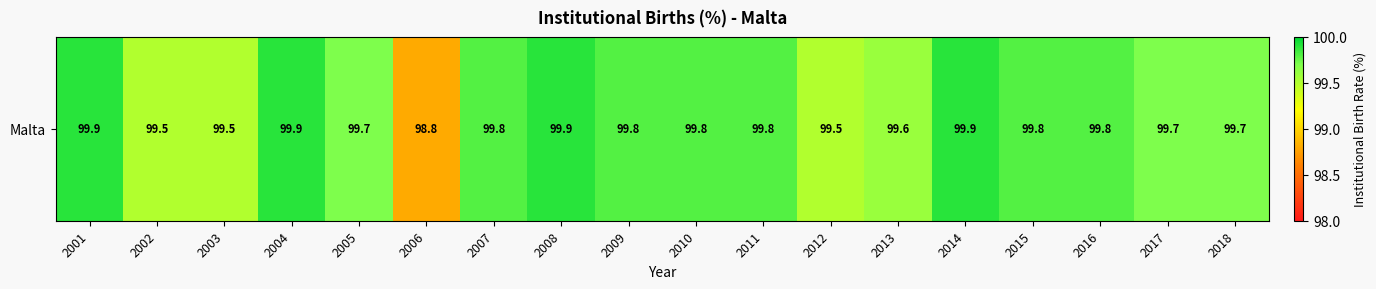

How many distinct data groups are displayed?

1